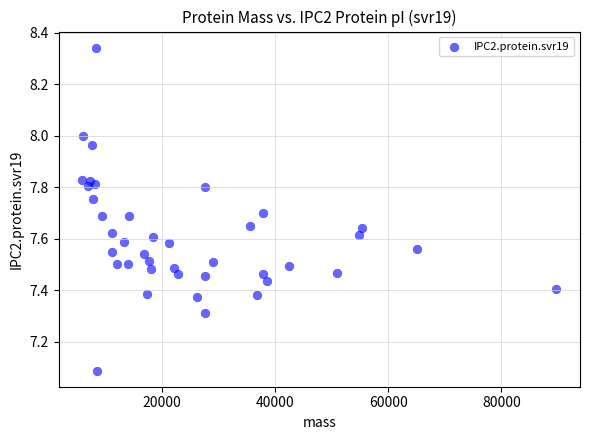

What Y value in the scatter plot is closest to 7?

7.1